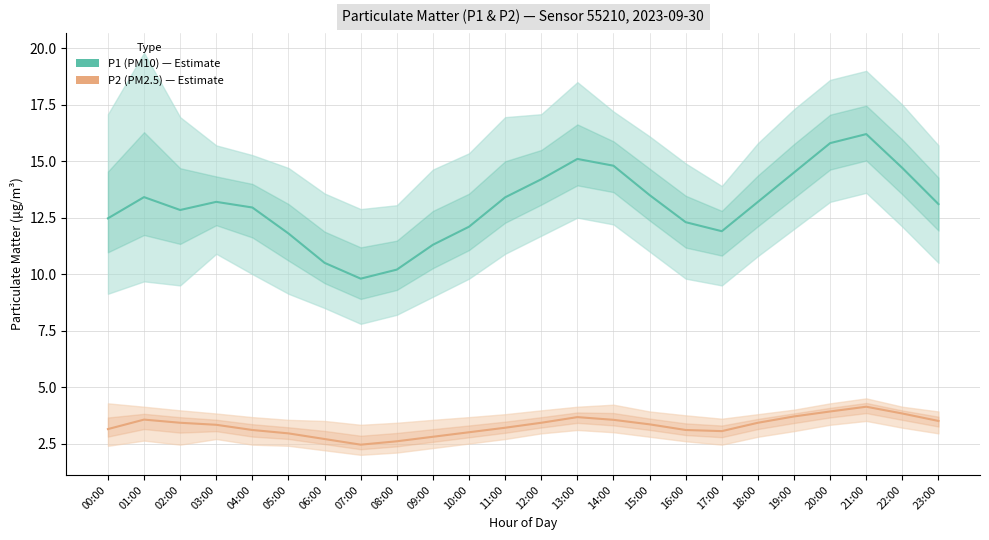

At 06:00, list the series in order from smallest to largest.

P2 (PM2.5), P1 (PM10)